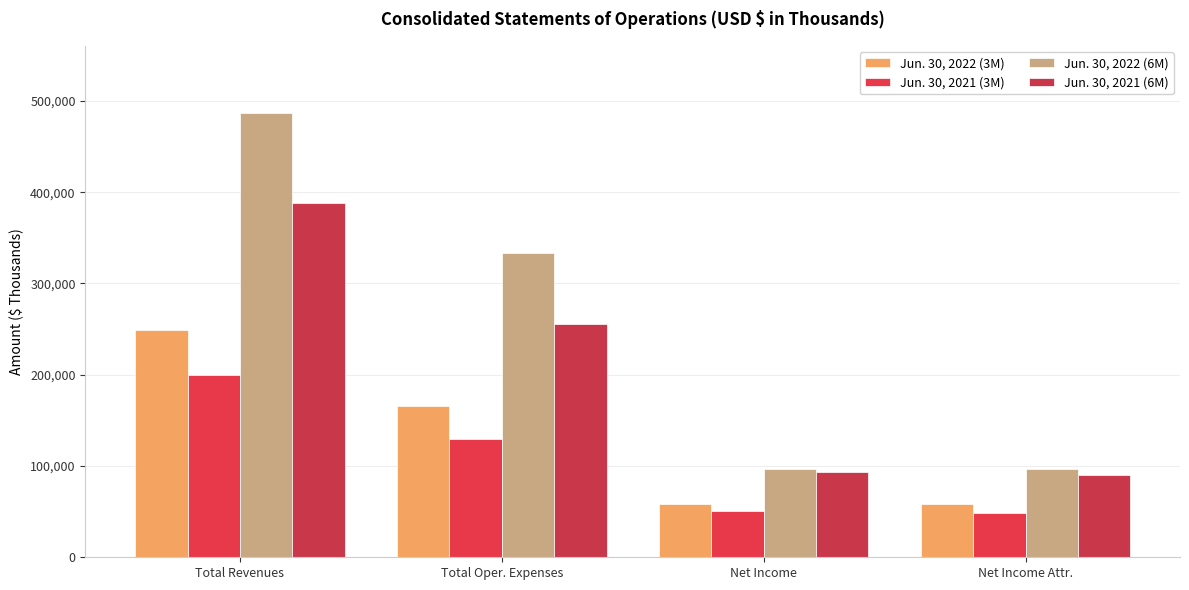

What is the difference between the Jun. 30, 2022 (6M) values at Net Income Attr. and Net Income?

347